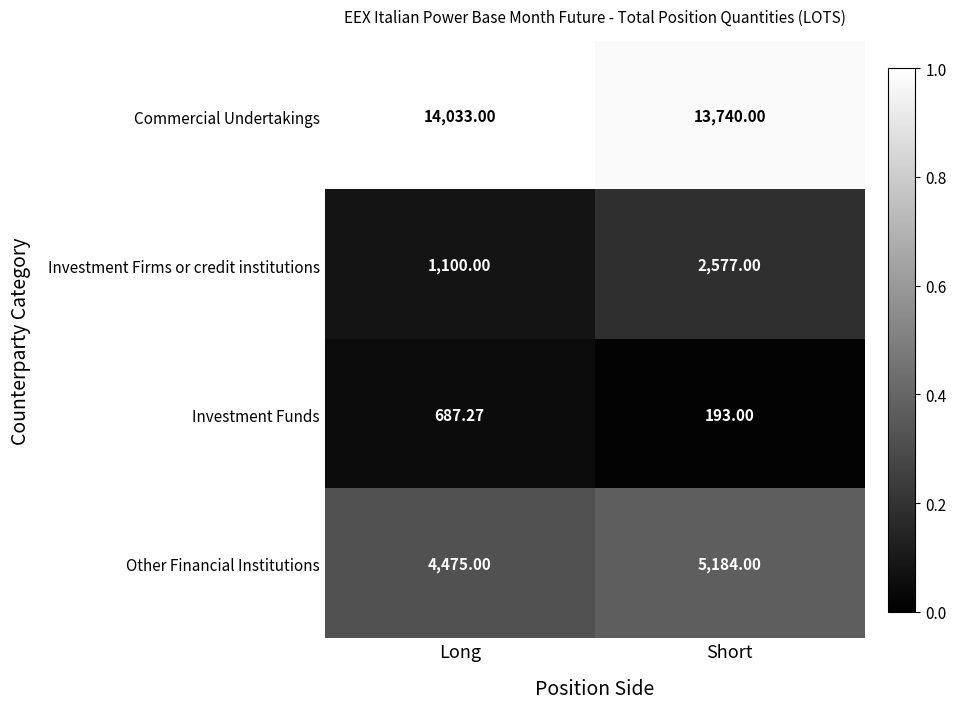

Rank the categories by Investment Funds value from lowest to highest.

Short, Long